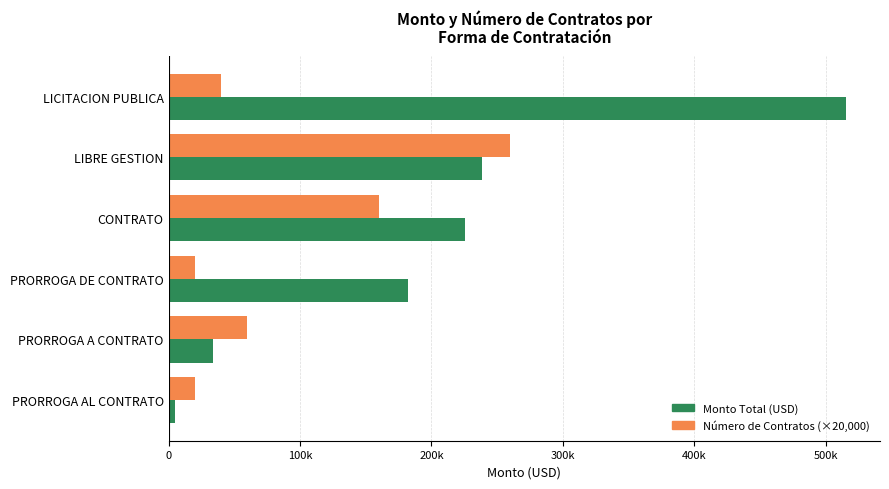

Where is Número de Contratos (×20,000) nearest to the value 140000?

CONTRATO